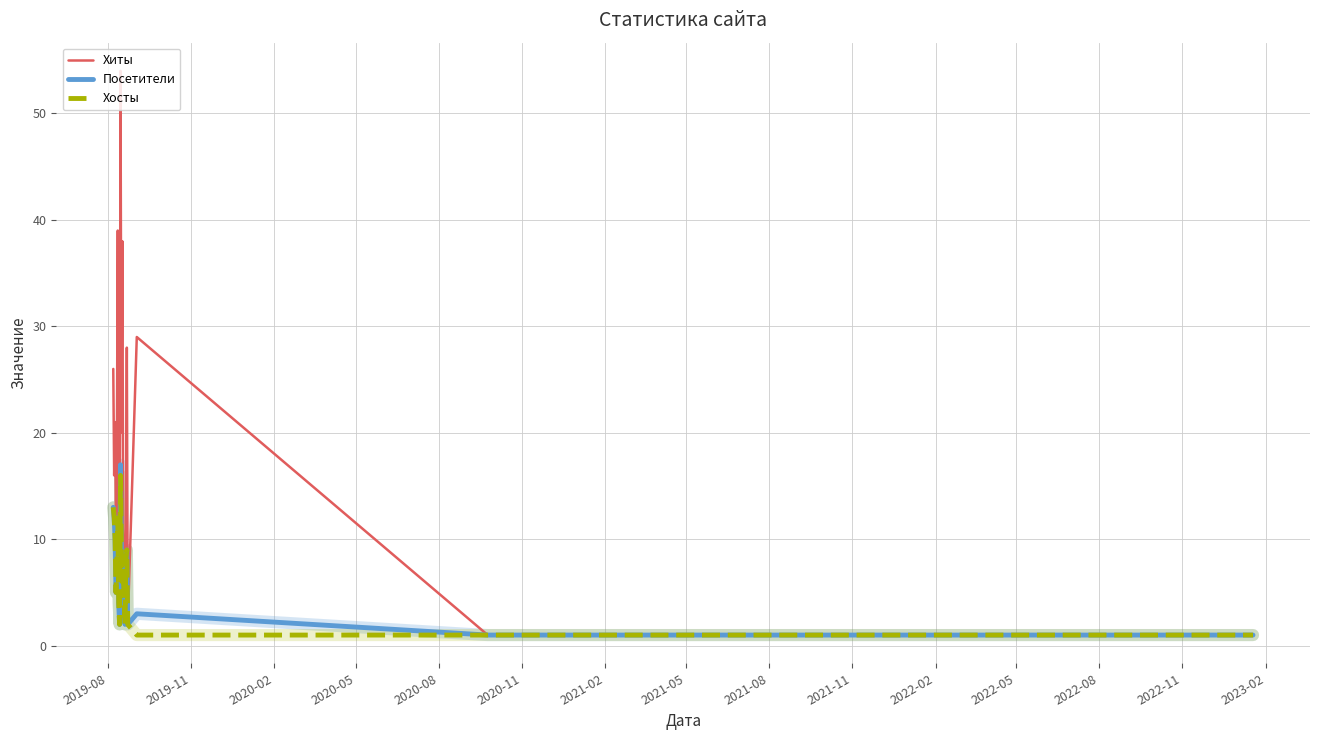

What is the maximum value shown in the chart?

54